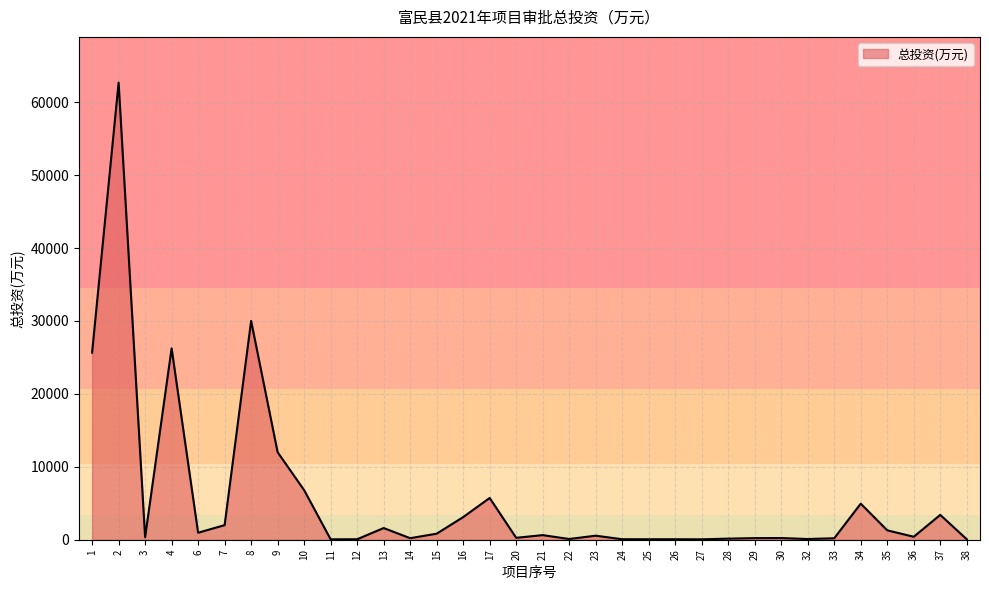

What is the approximate value at 15?

828.0